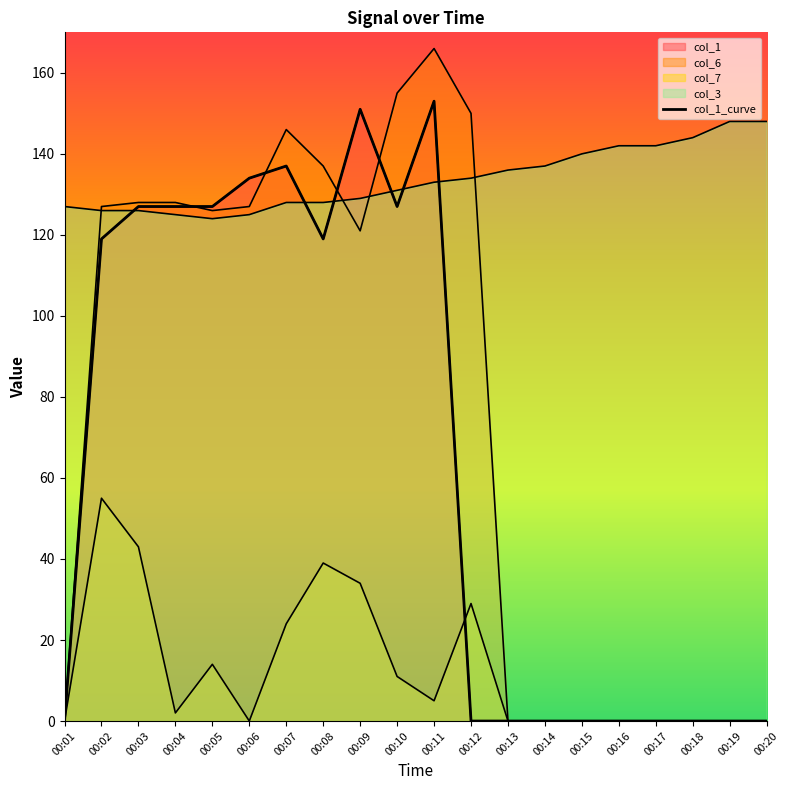

Count the number of categories in the chart.

20